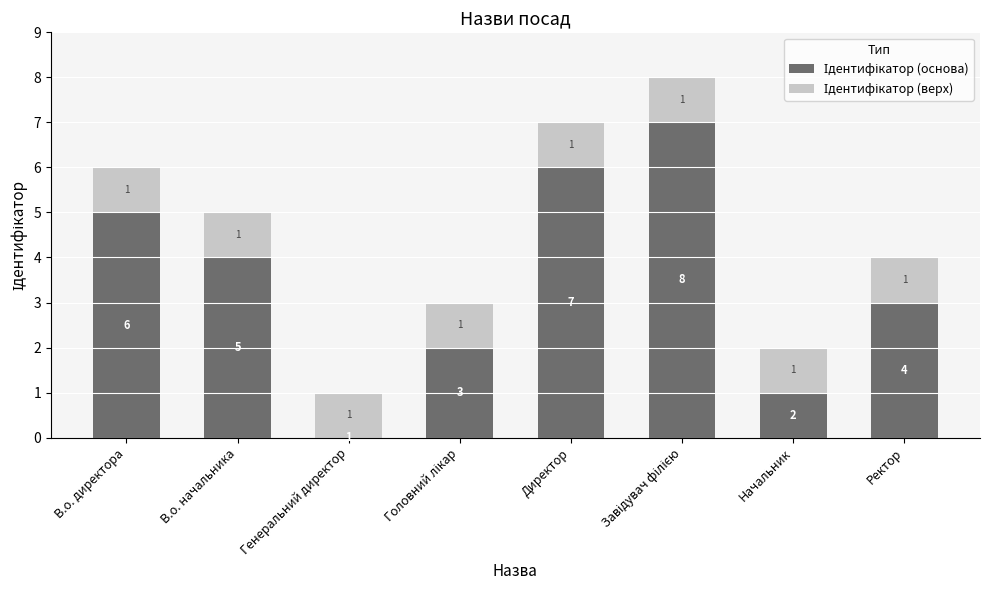

What is the total value across all series at В.о. начальника?

5